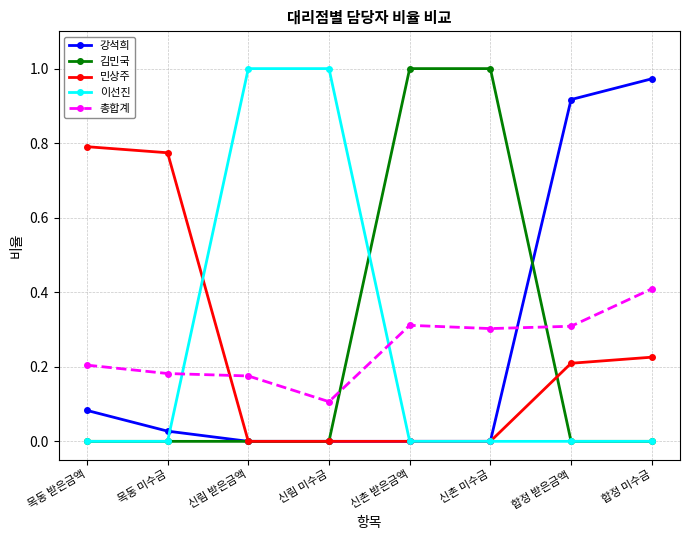

The 총합계 series shows 0.2 at 목동 받은금액. True or false?

True